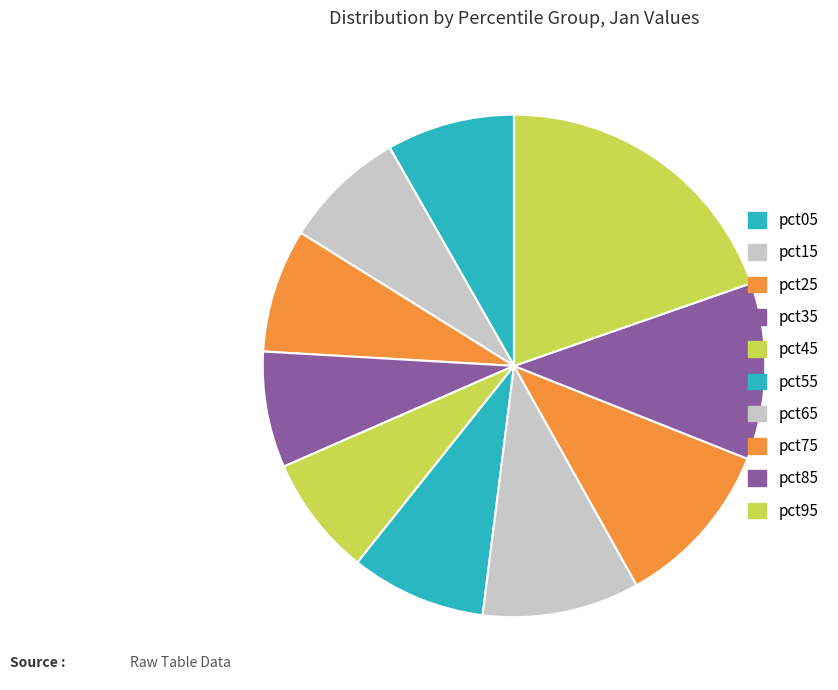

Approximately how many times larger is the value at pct85 compared to pct25?

1.4